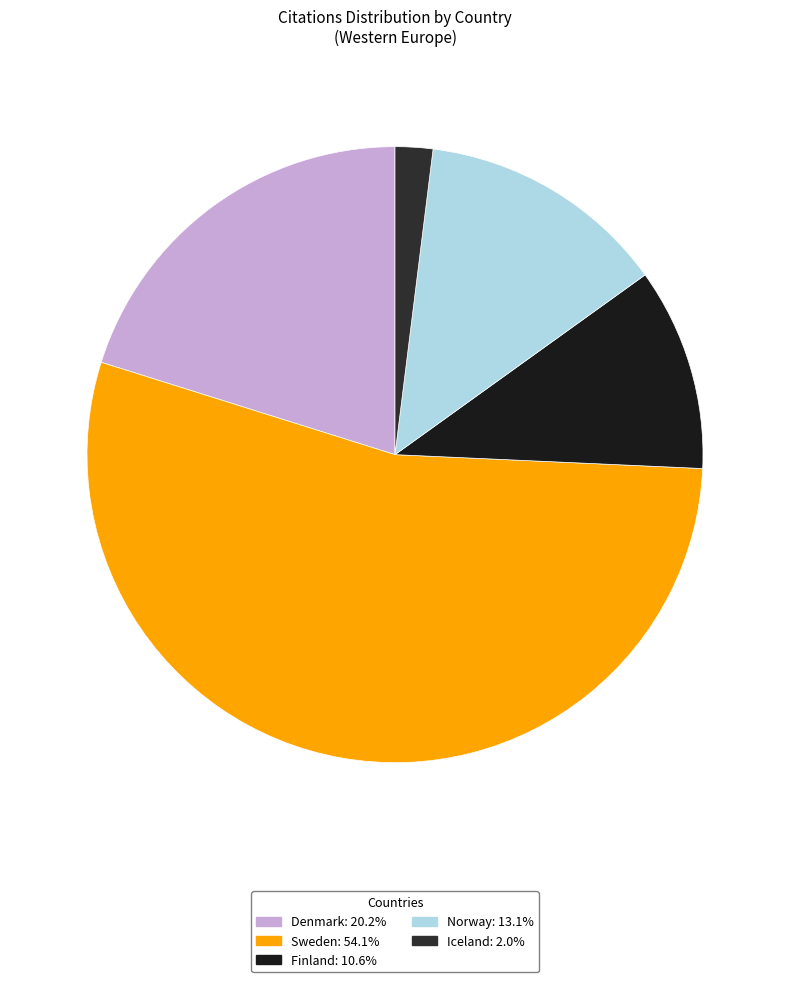

How many slices are in this pie chart?

5